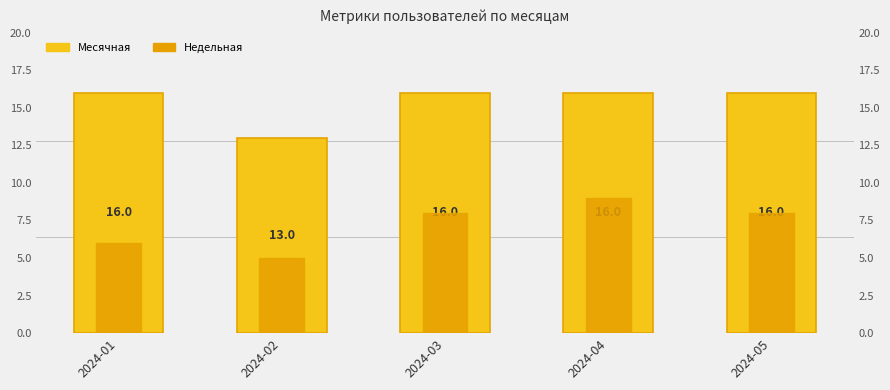

What is the spread (max minus min) of values at 2024-01?

10